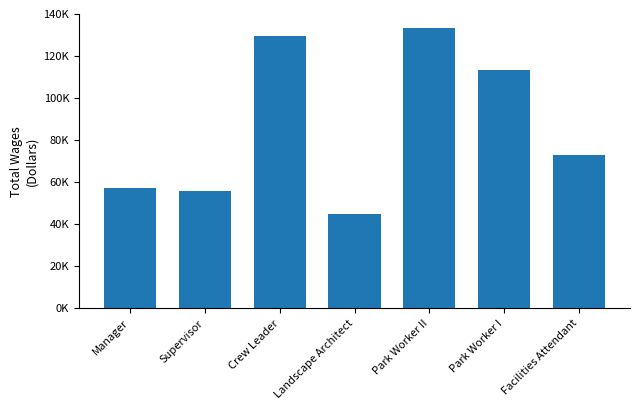

What is the smallest value displayed?

44689